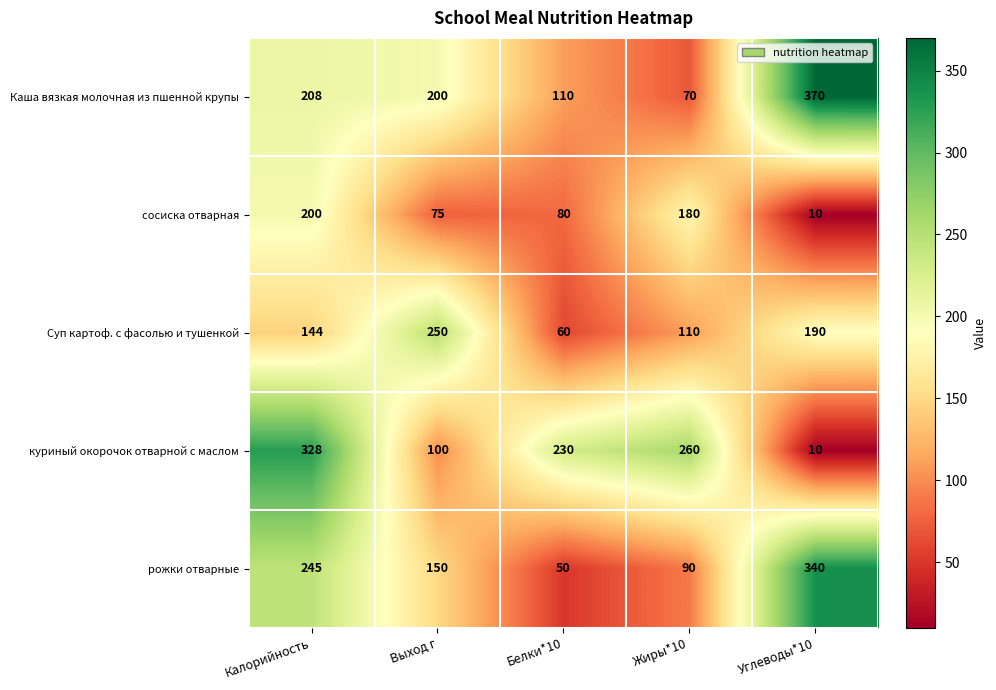

What is the total value across all series at Белки*10?

530